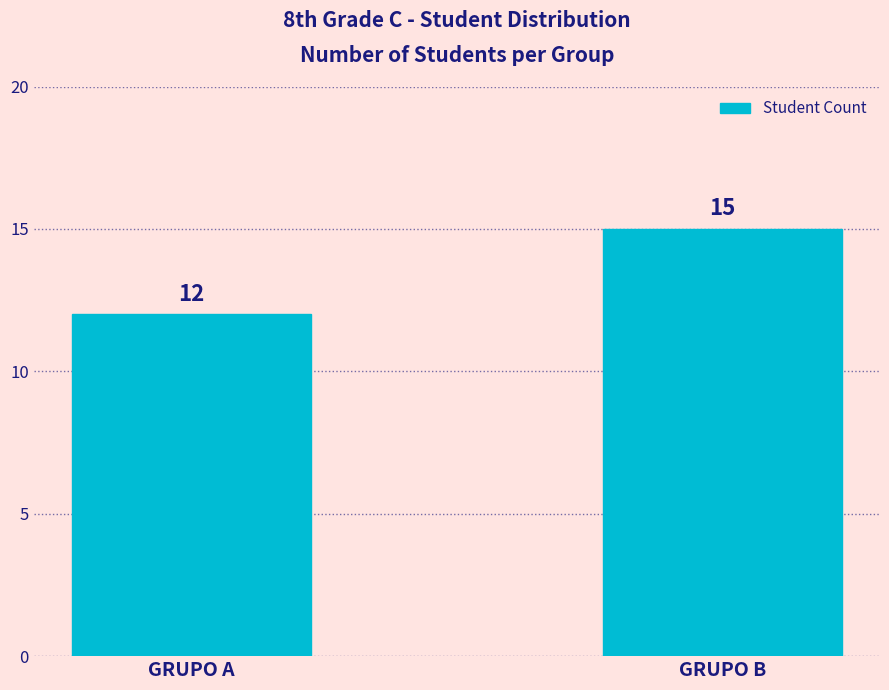

What is the minimum value shown in the chart?

12